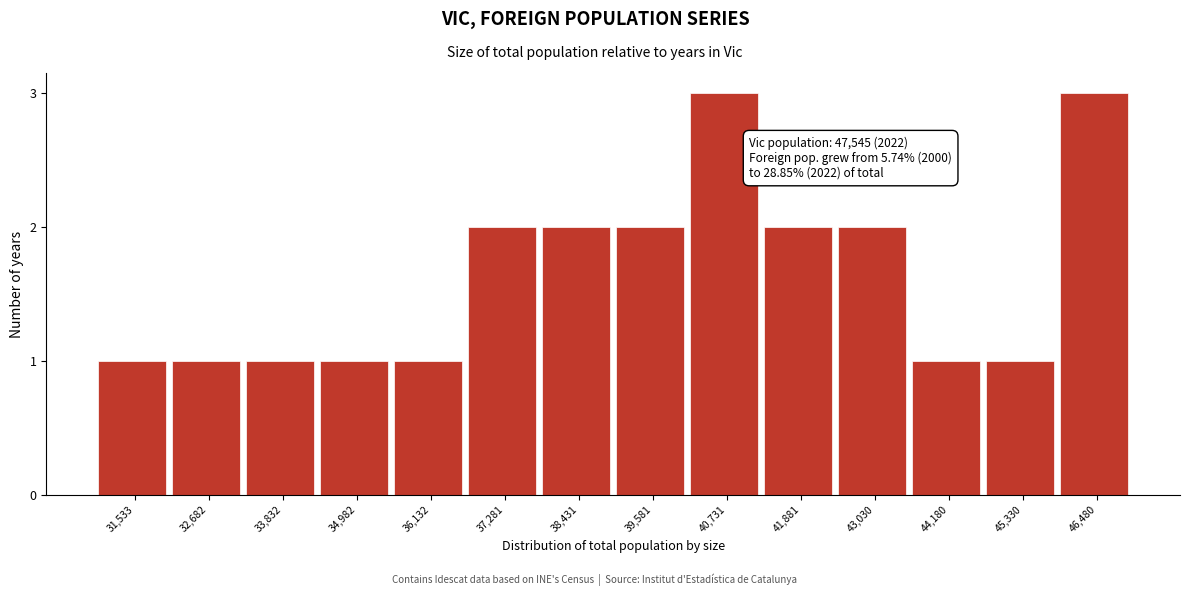

Reading right to left, transcribe all the data shown in this chart.

46,480=3	45,330=1	44,180=1	43,030=2	41,881=2	40,731=3	39,581=2	38,431=2	37,281=2	36,132=1	34,982=1	33,832=1	32,682=1	31,533=1